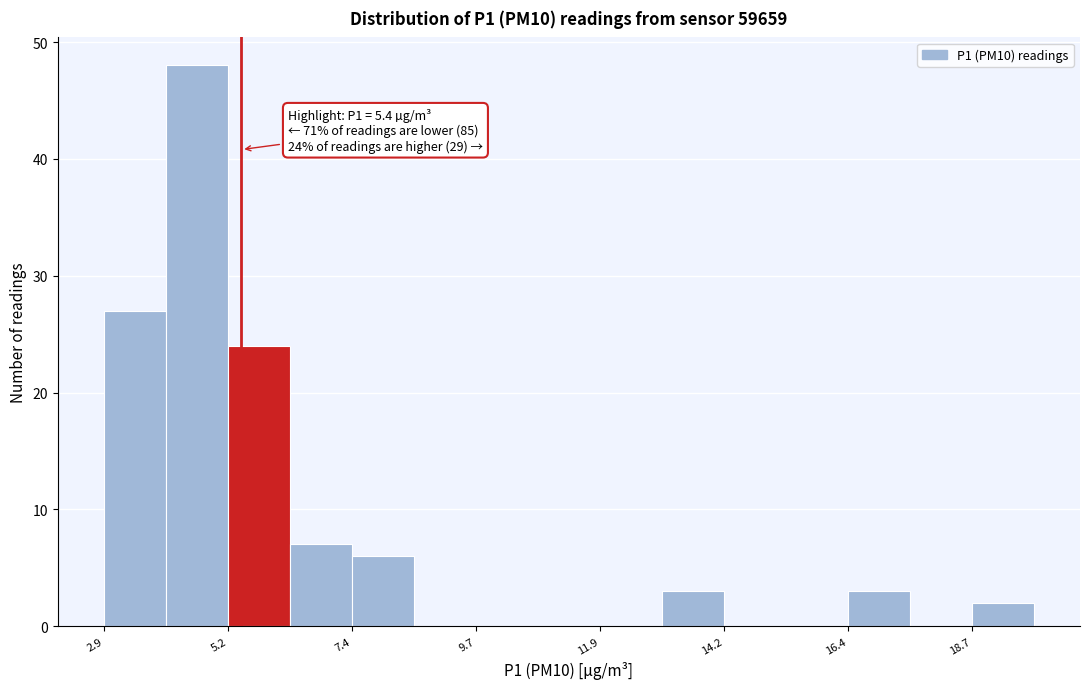

Around what value on the x-axis is the tallest bar? Give the approximate position of its centre, as read against the axis.

4.5